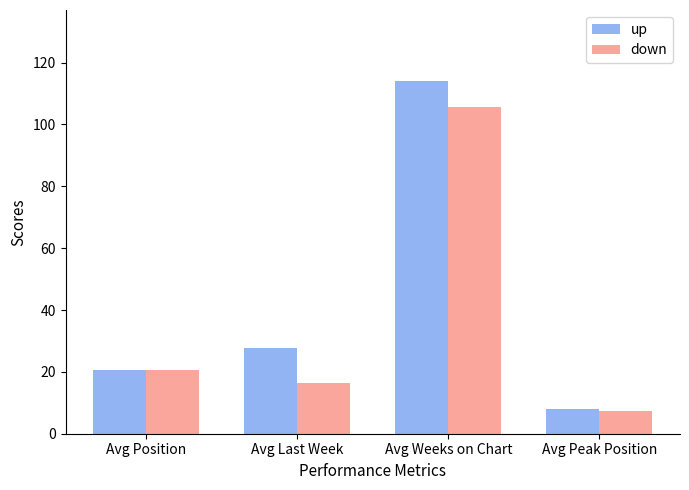

What is the smallest value displayed?

7.4